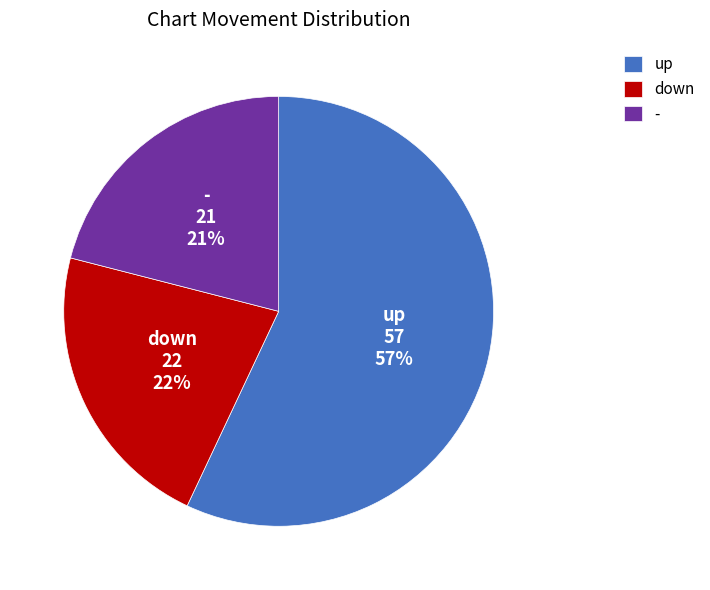

What is the largest slice in the pie chart?

up